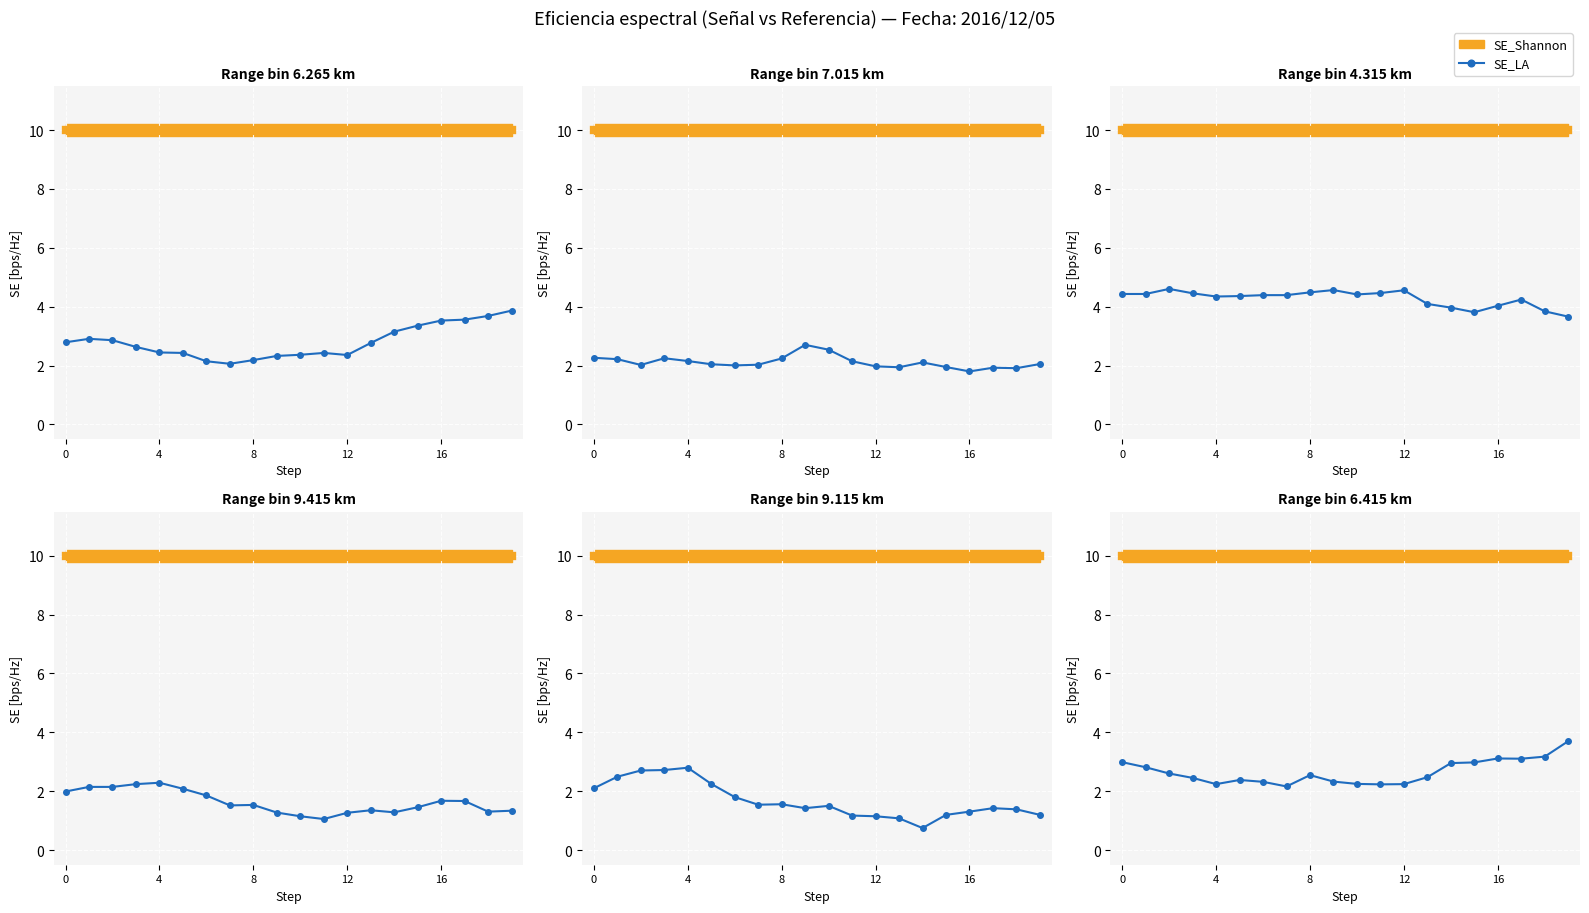

How many points are lower than both their immediate neighbors (excluding endpoints)?

4